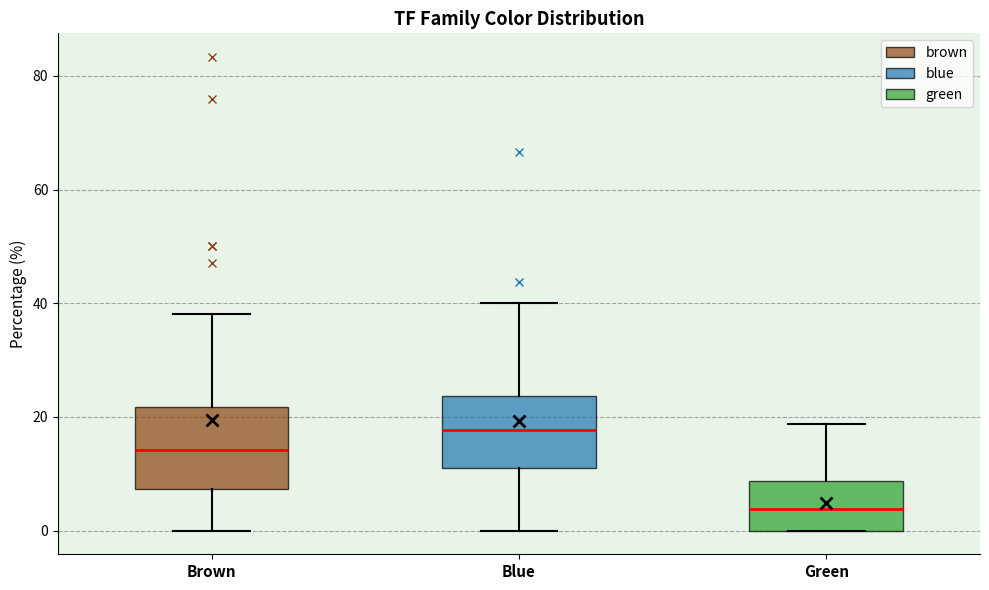

Reading left to right, read every box against the y-axis: the position of its median line, the range the box covers, and the ends of its whiskers. The values are not printed on the chart, so give them approximately, as read against the axis.

Brown: median 14, box 8 to 22, whiskers 0 to 38
Blue: median 18, box 10 to 24, whiskers 0 to 40
Green: median 4, box 0 to 8, whiskers 0 to 18